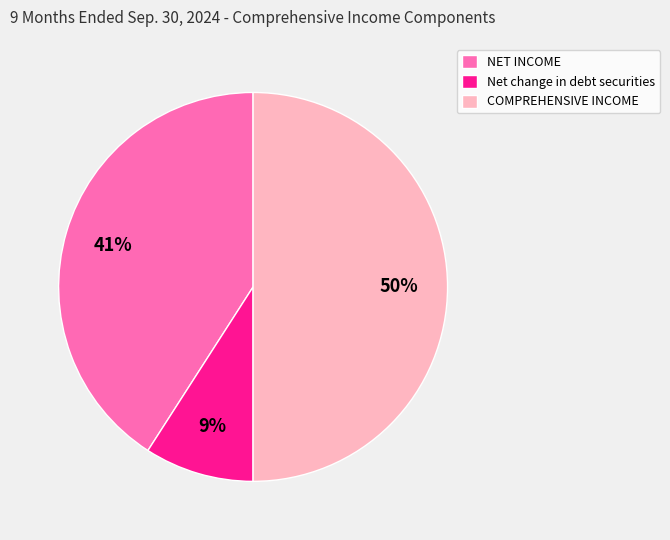

Is NET INCOME the majority of the pie?

No